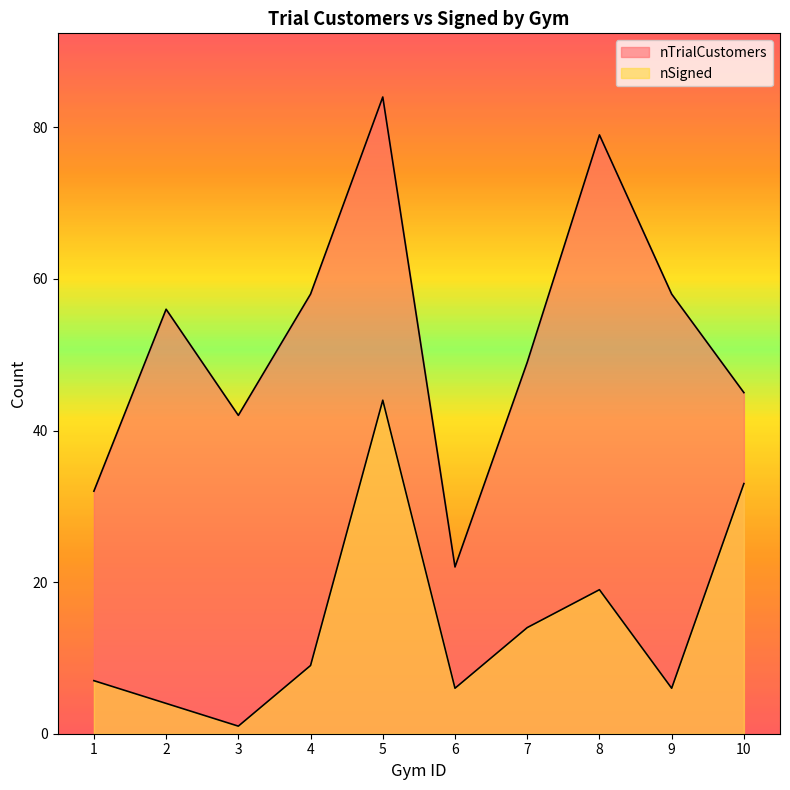

True or false: nSigned and nTrialCustomers intersect in this chart.

False